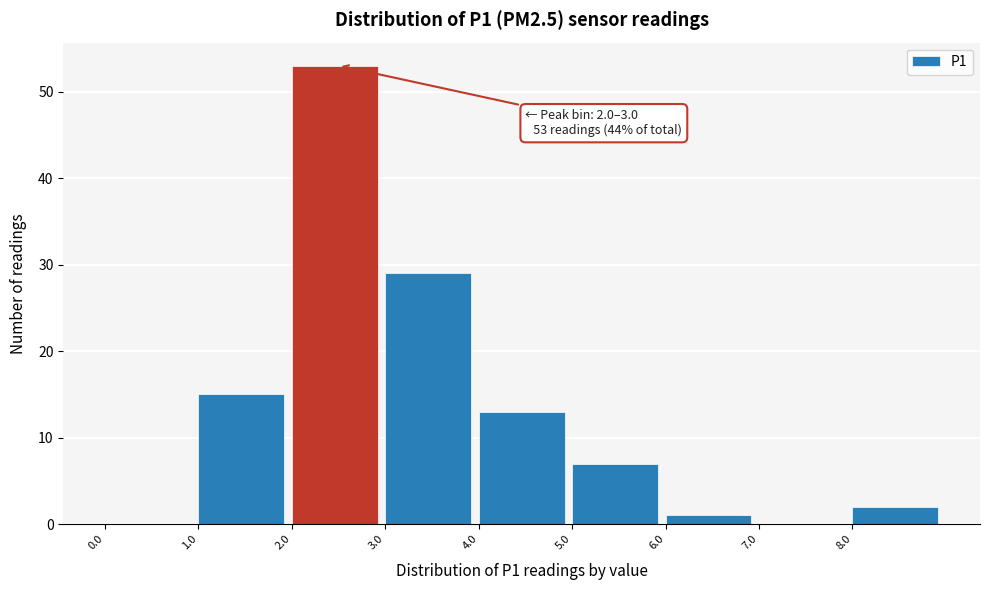

Over which range of the x-axis is the bar tallest?

2 to 3